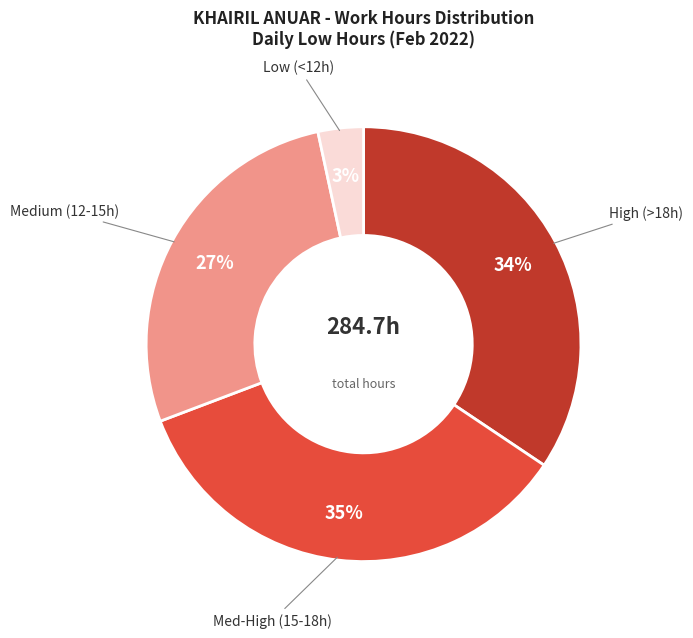

To the nearest percent, what is the average slice percentage?

25%